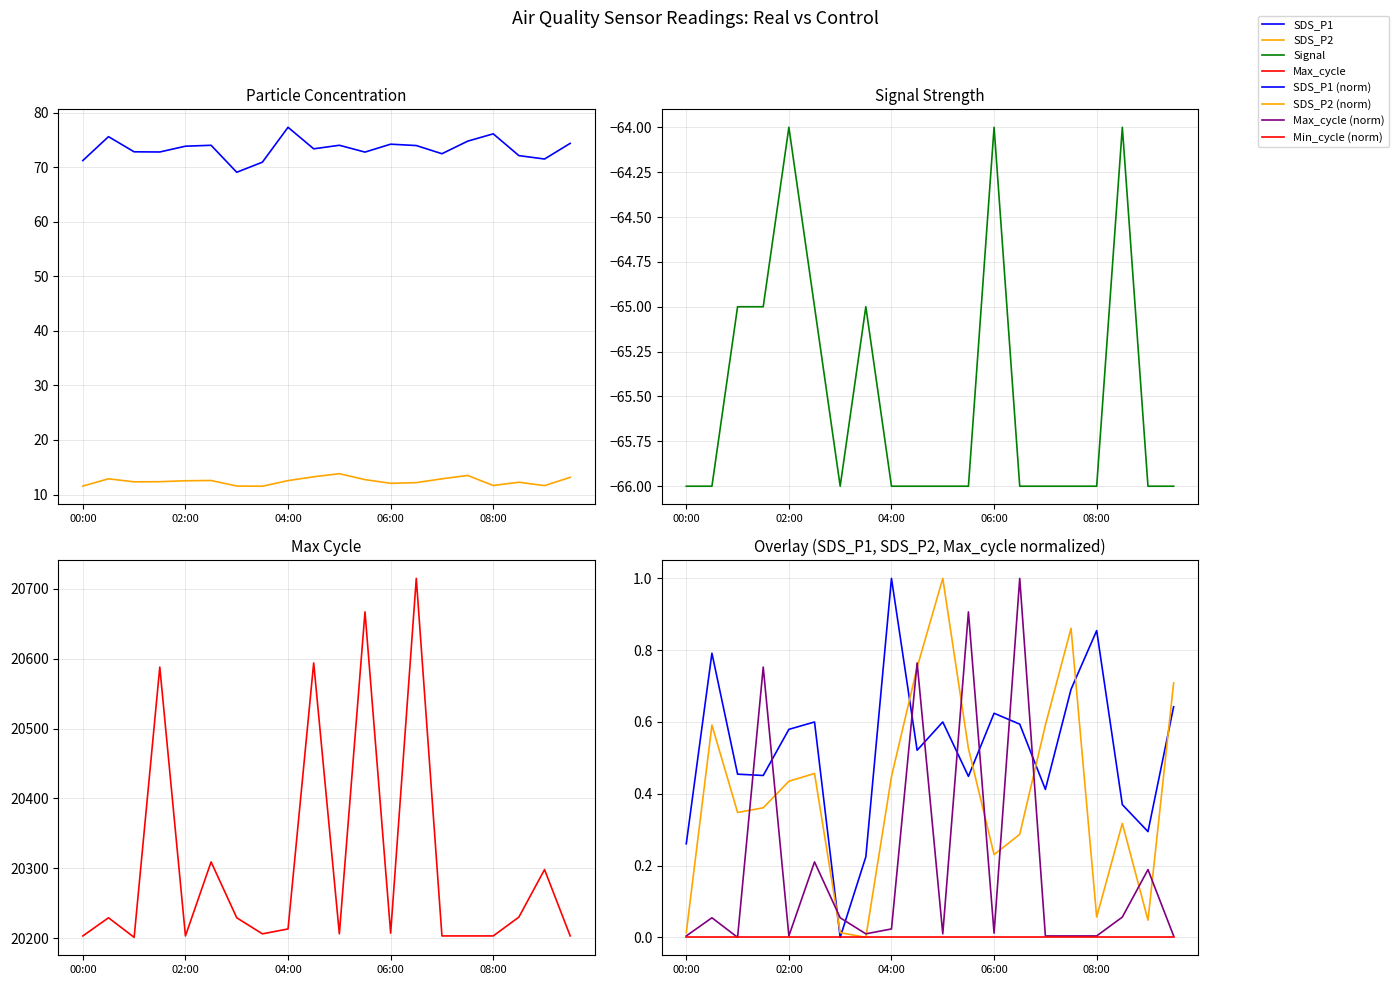

True or false: SDS_P2 and Signal cross at least once.

False